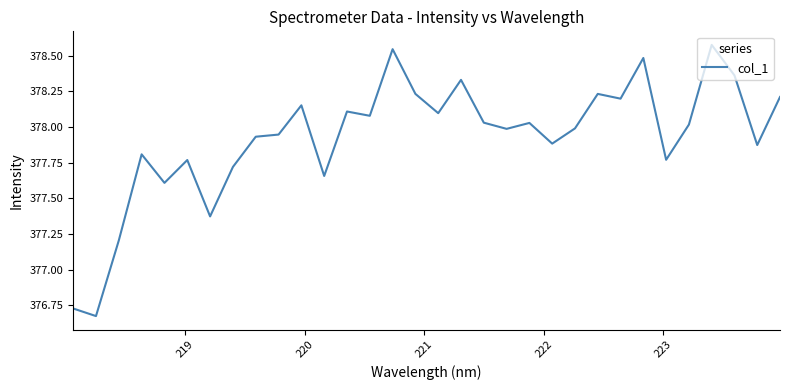

What is the difference between the maximum and minimum values?

1.9